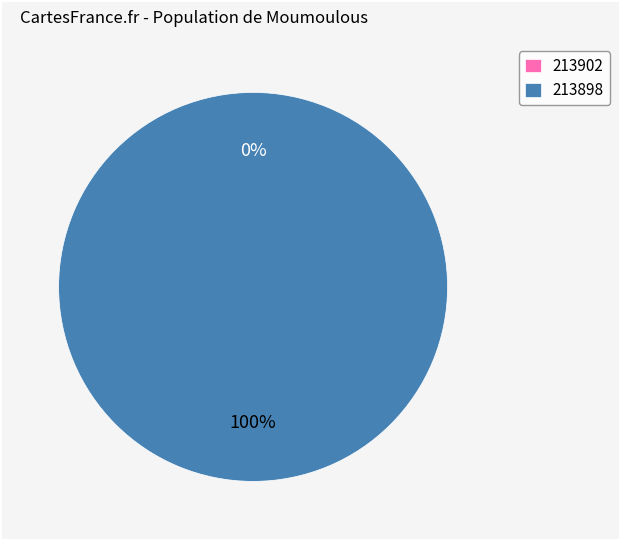

Which slice is the smallest?

213902